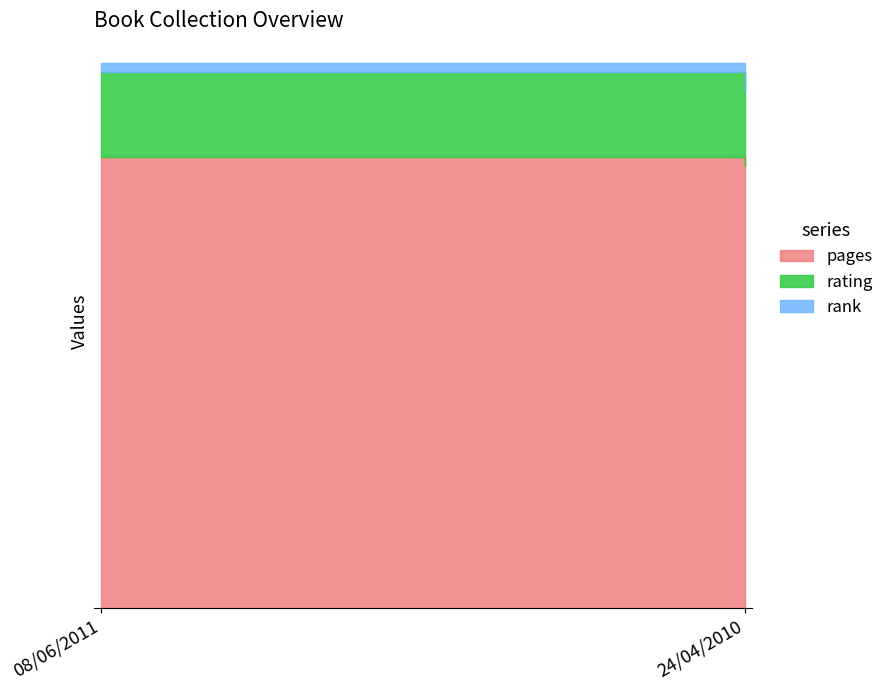

Rank the series by their maximum value, from highest to lowest.

pages, rating, rank